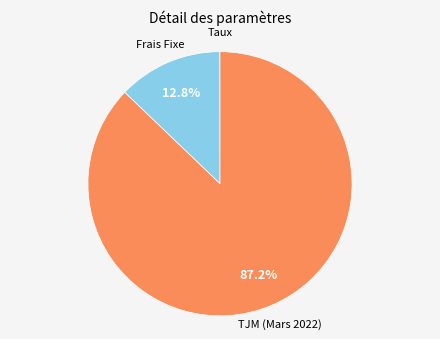

Does any single category account for the majority?

Yes